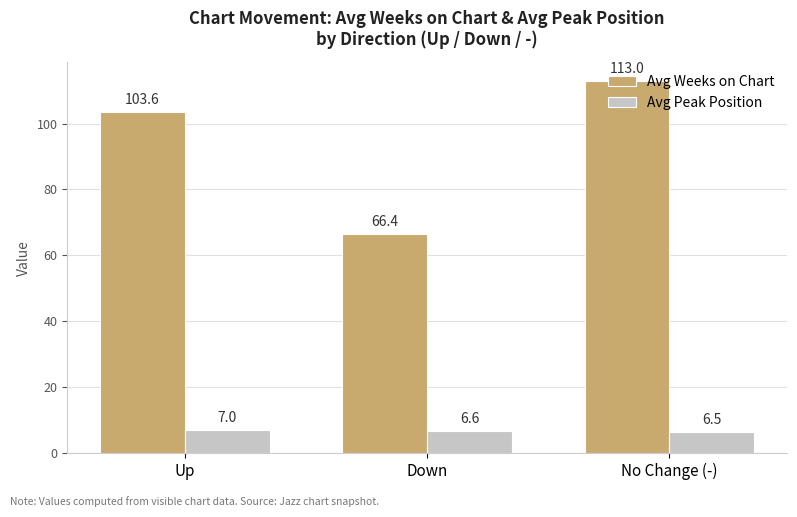

What position from the left is Down?

2